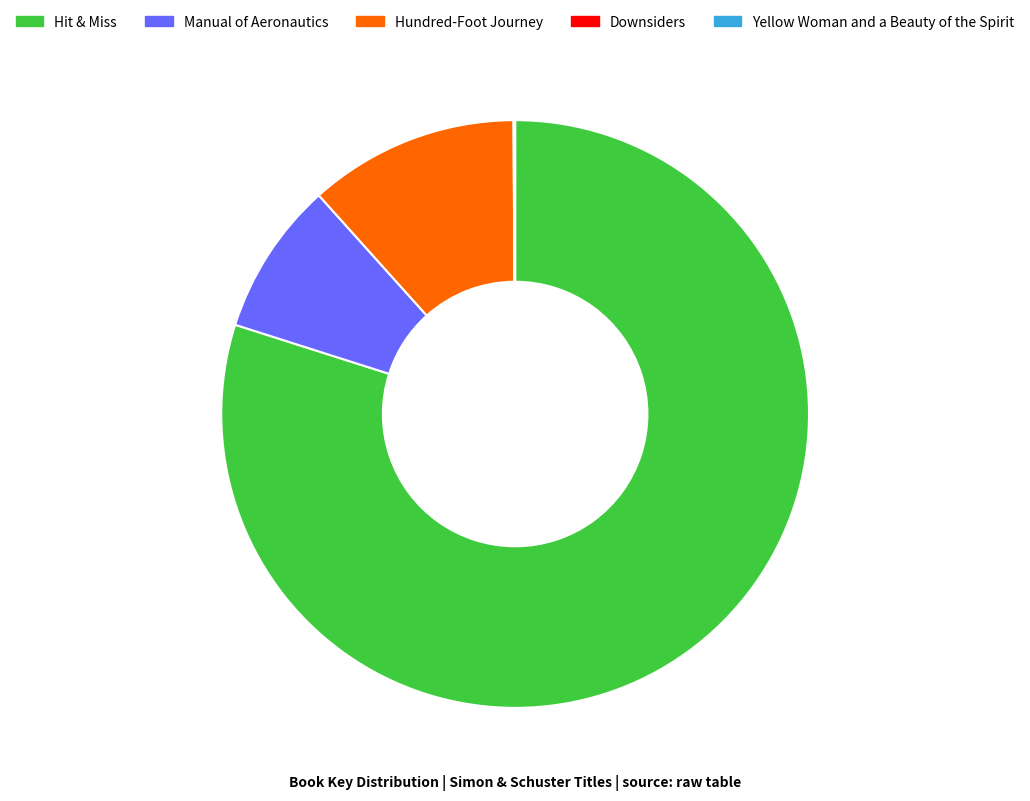

Approximately how many times larger is the value at Manual of Aeronautics compared to Hundred-Foot Journey?

0.7